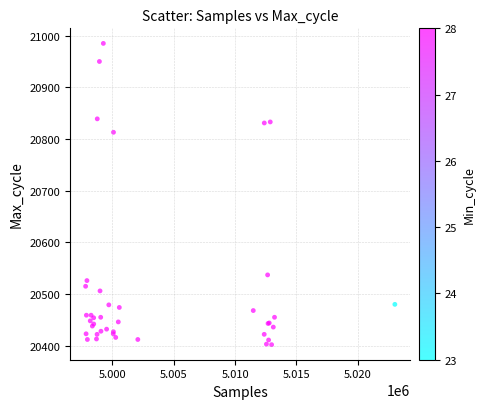

What Y value in the scatter plot is closest to 20693?

20813